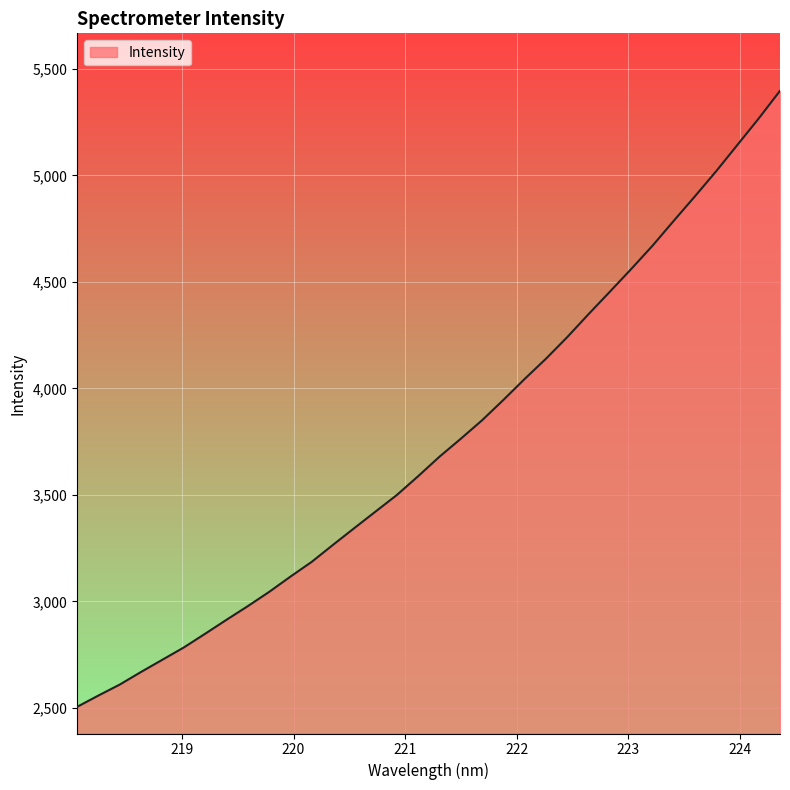

What is the difference between the maximum and minimum values?

2891.8